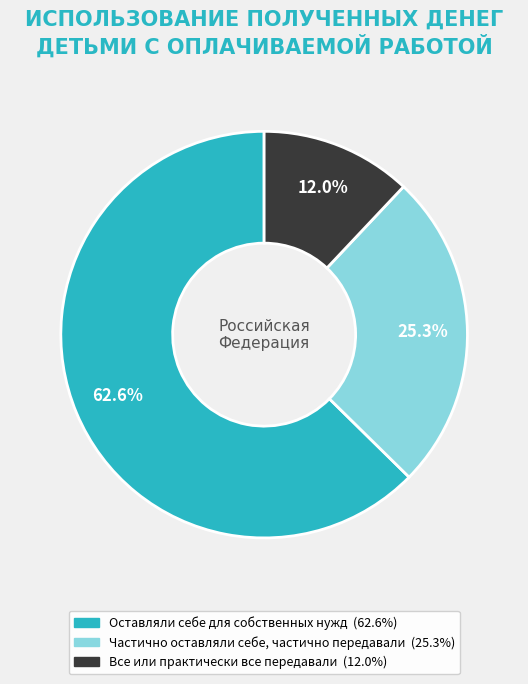

True or false: Оставляли себе для собственных нужд accounts for 57% of the total.

False